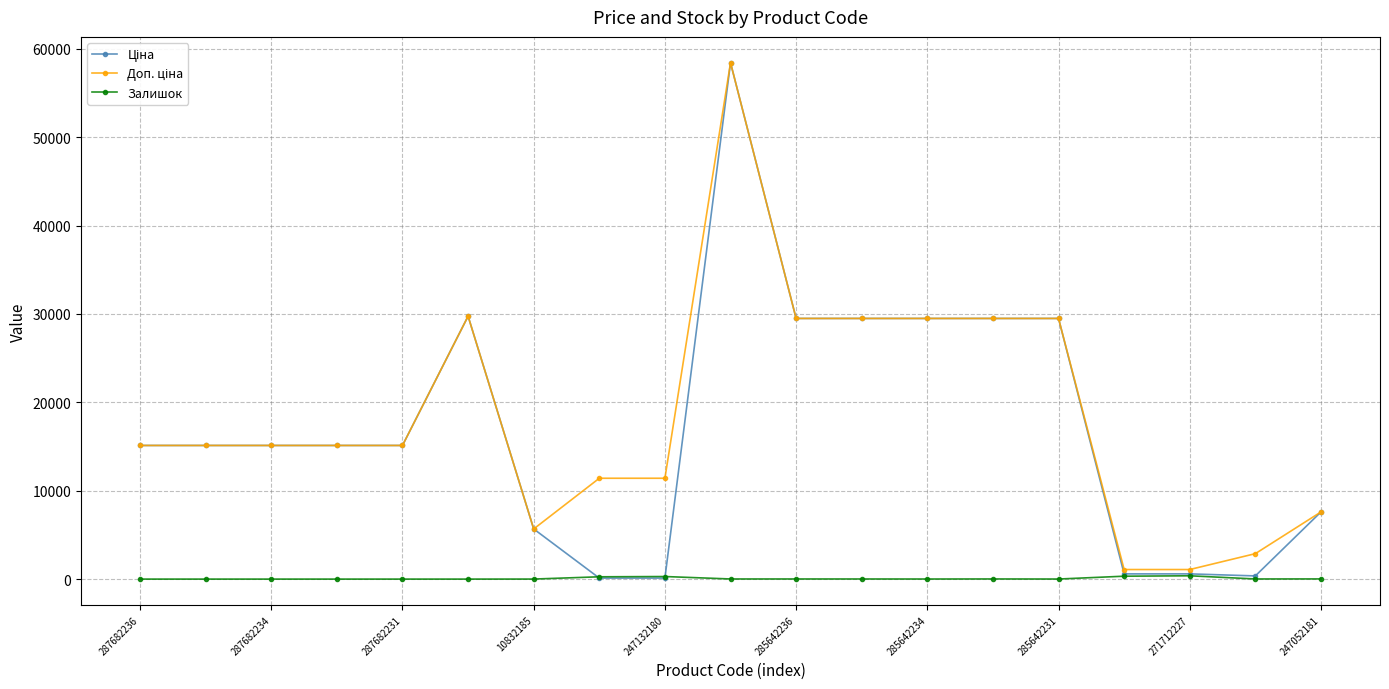

True or false: Залишок has more than 1 interior local peaks.

True